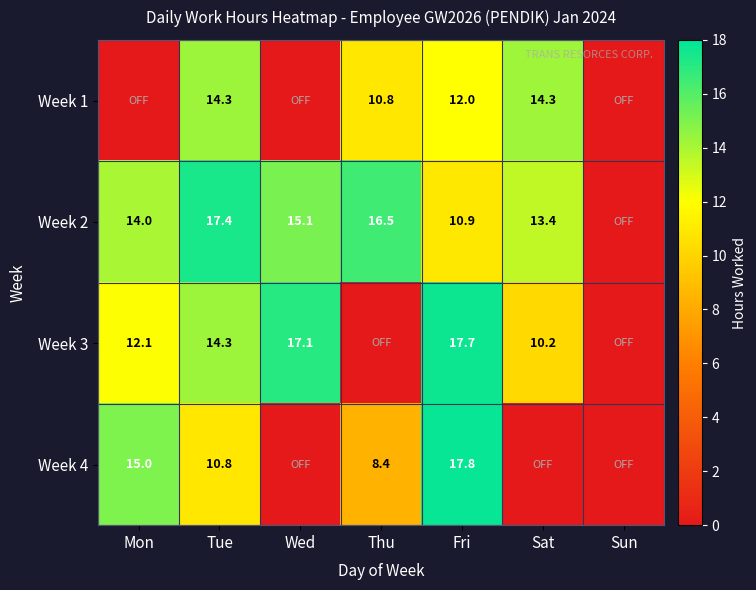

The Week 2 series shows 17.4 at Tue. True or false?

True